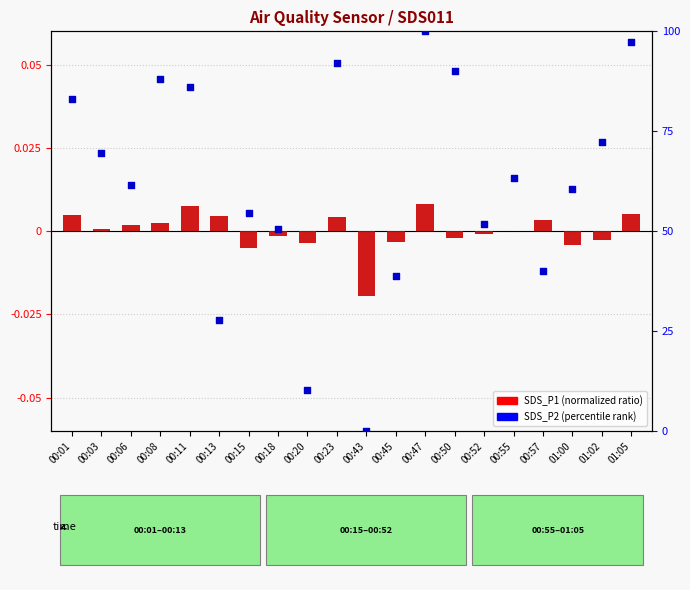

Which series contains the highest Y value?

SDS_P2 (percentile)